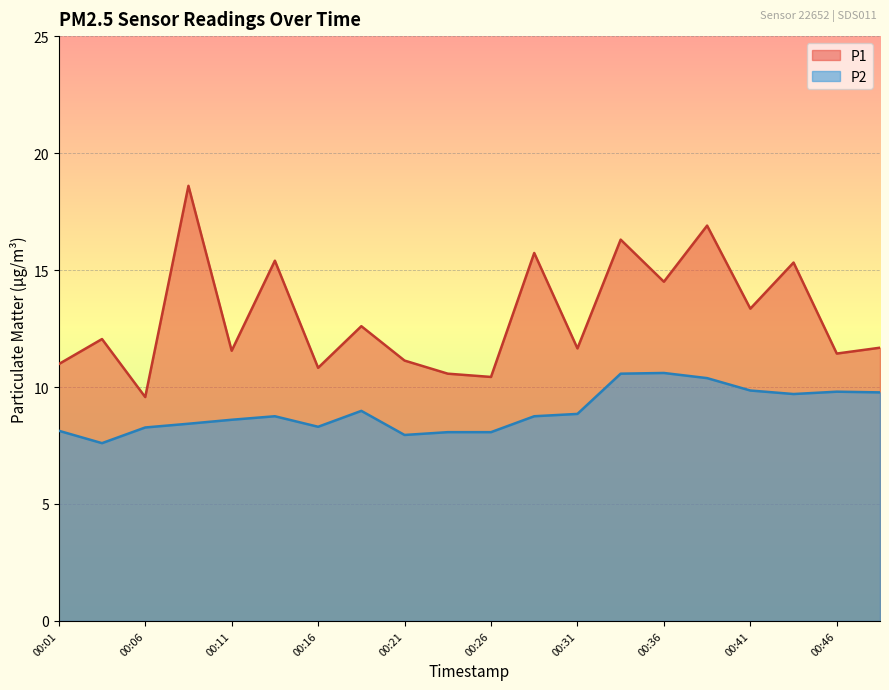

At which category does P2 reach its first local peak?

00:14